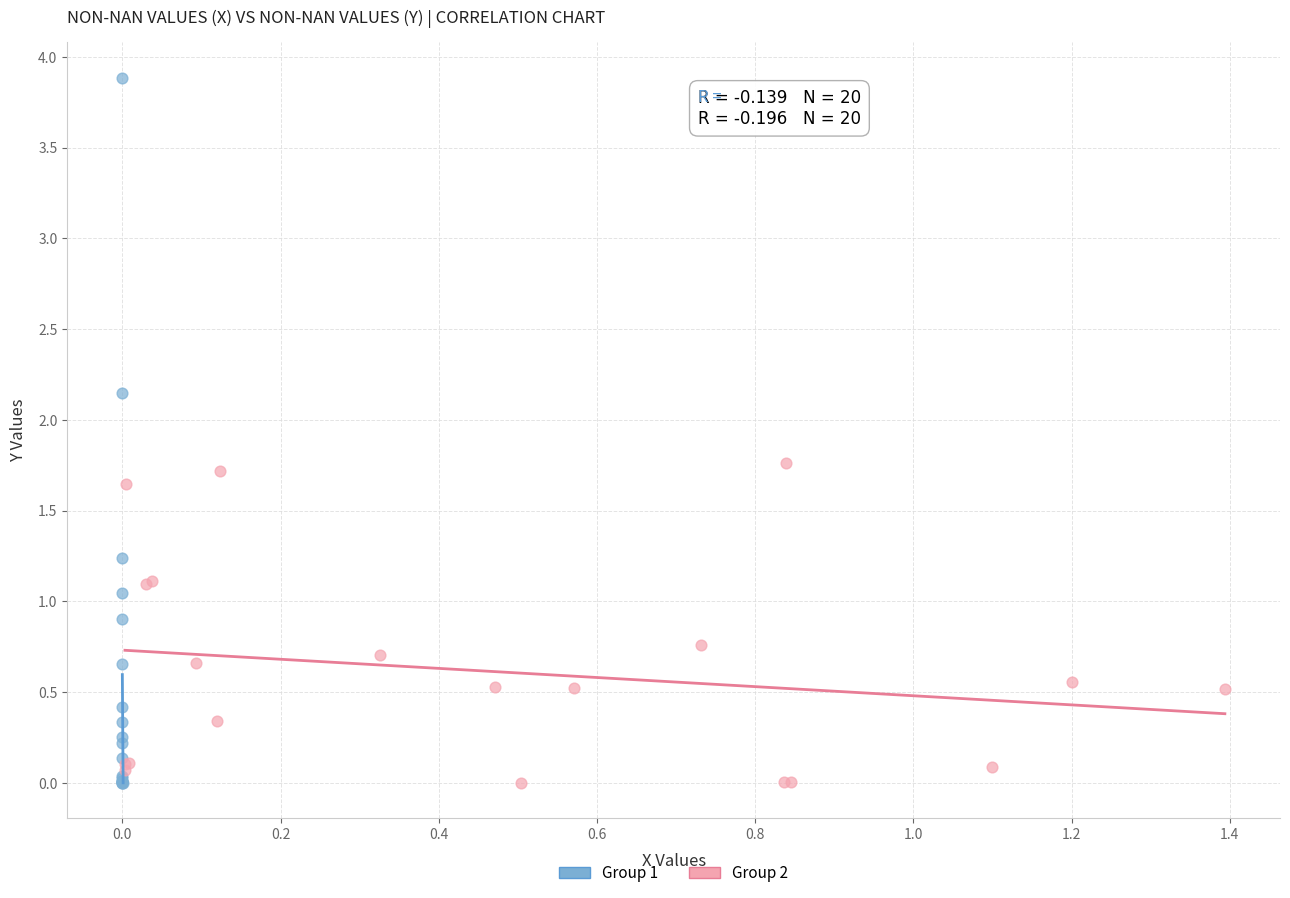

Which series has the largest Y range (max minus min)?

Group 1